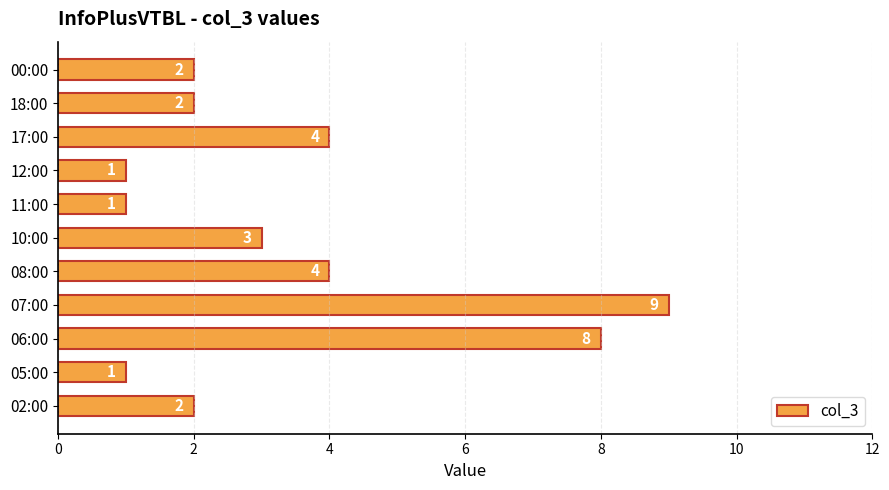

Reading bottom to top, extract all data points from this chart.

2	1	8	9	4	3	1	1	4	2	2